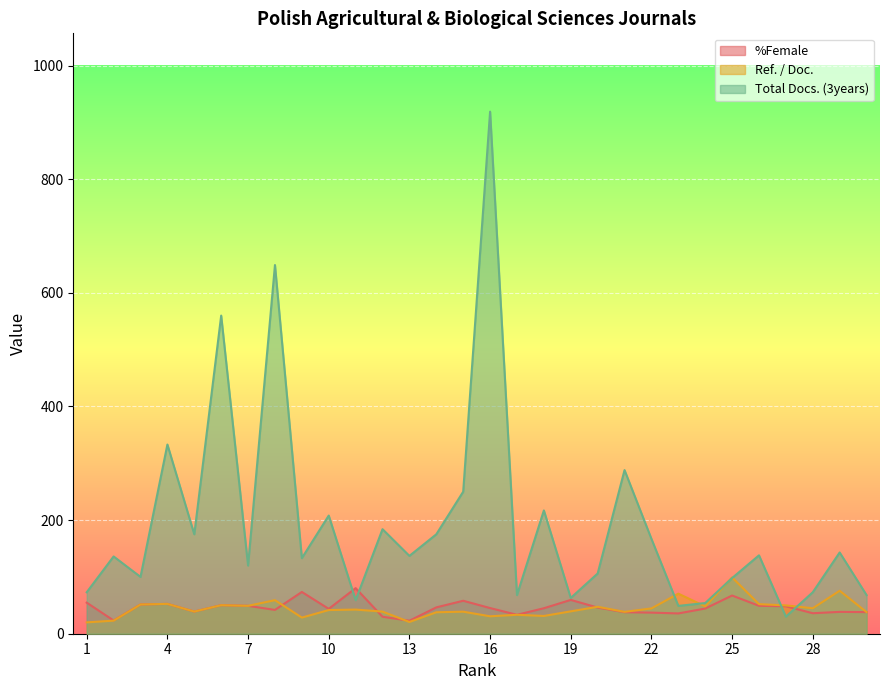

Which series has the largest range (max minus min)?

Total Docs. (3years)